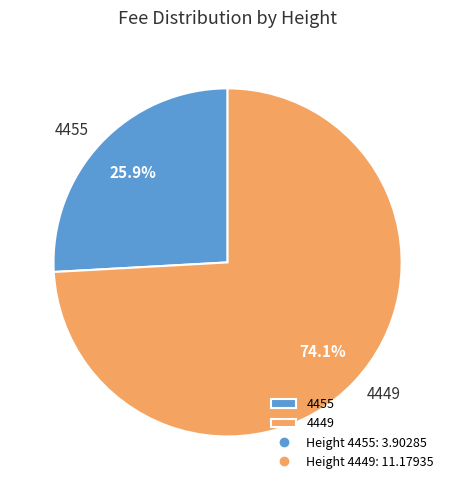

Between 4455 and 4449, which is larger?

4449